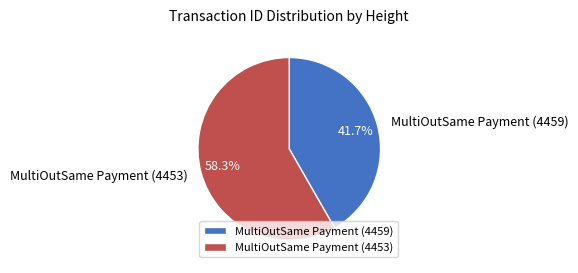

Which category accounts for the majority?

MultiOutSame Payment (4453)